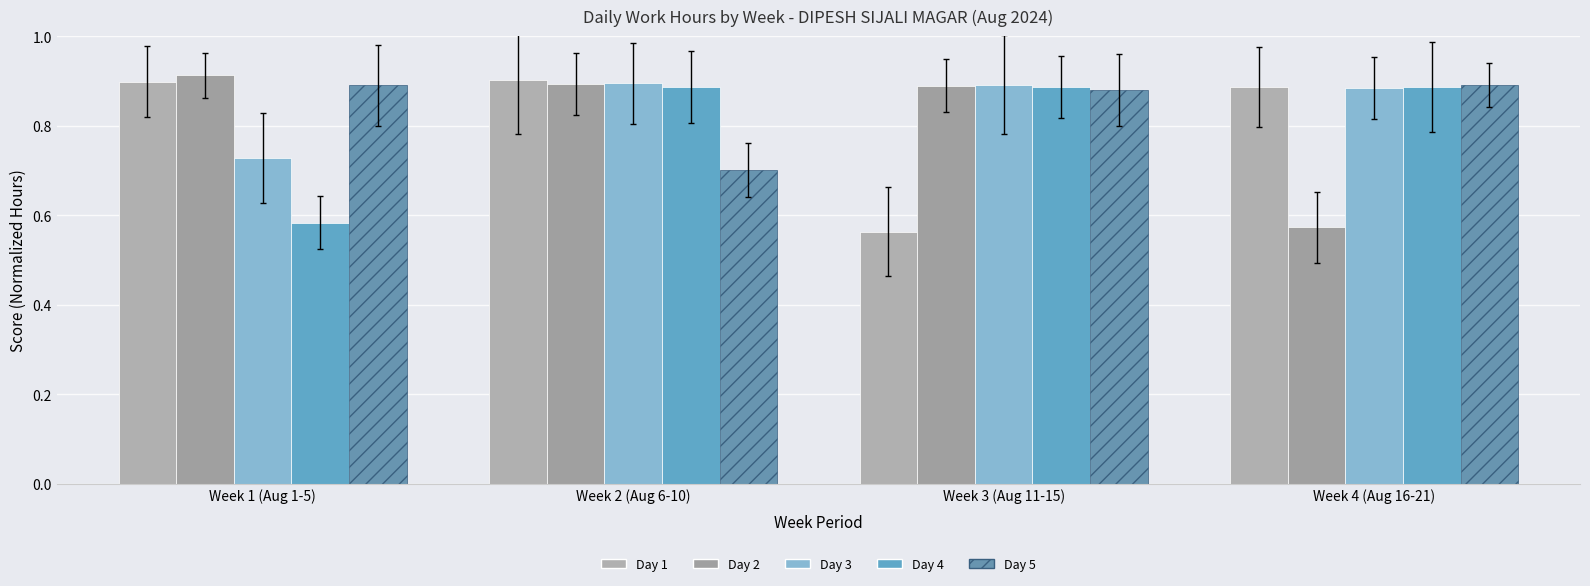

Rank the categories by Day 4 value from lowest to highest.

Week 1 (Aug 1-5), Week 4 (Aug 16-21), Week 2 (Aug 6-10), Week 3 (Aug 11-15)